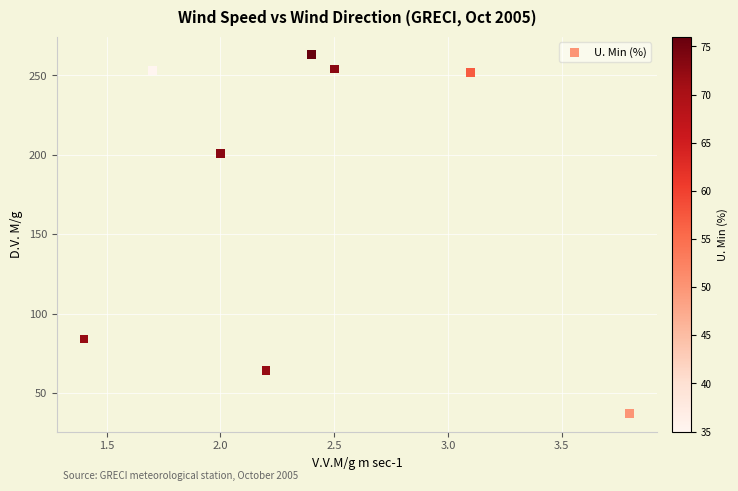

What Y value in the scatter plot is closest to 150?

201